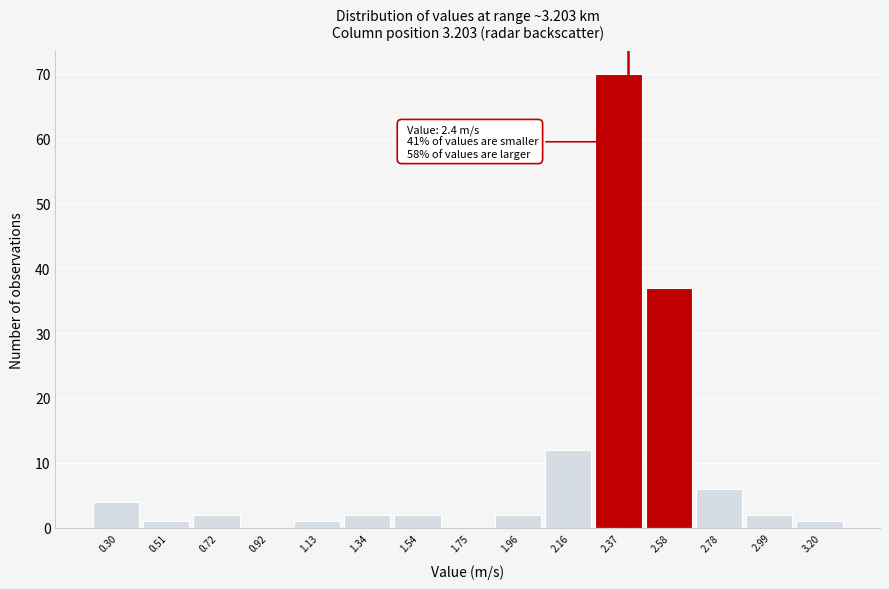

Which range on the x-axis has the tallest bar?

2.25 to 2.45